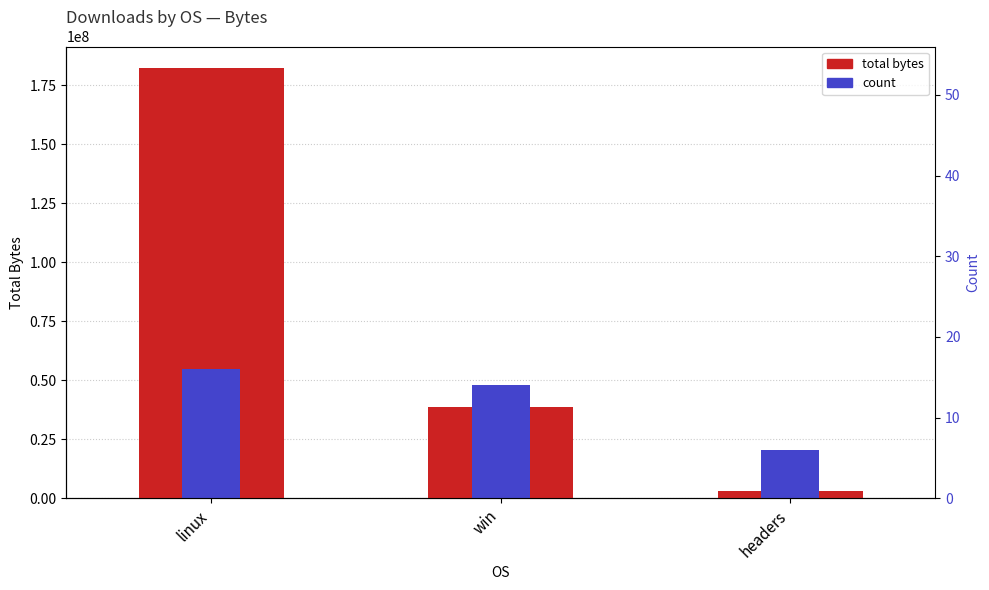

What is the minimum value for count?

20521599.4